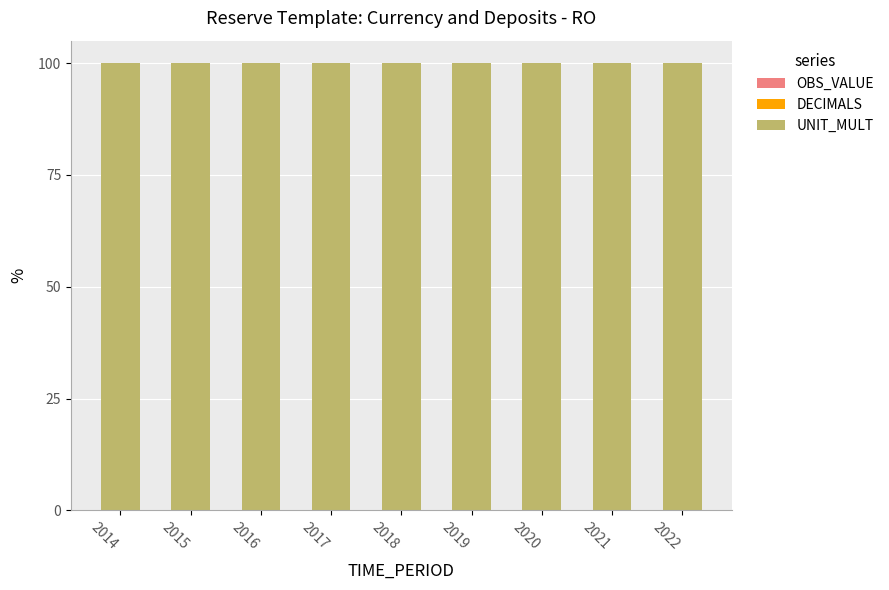

Which series changed the most between 2021 and 2022?

OBS_VALUE